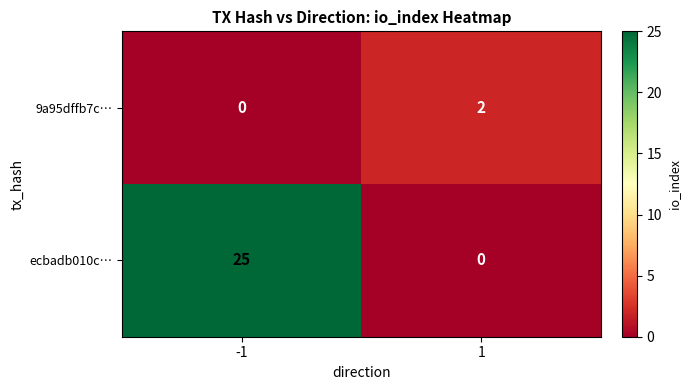

Reading left to right, extract all data points from this chart.

9a95dffb7c…: -1=0	1=2
ecbadb010c…: -1=25	1=0